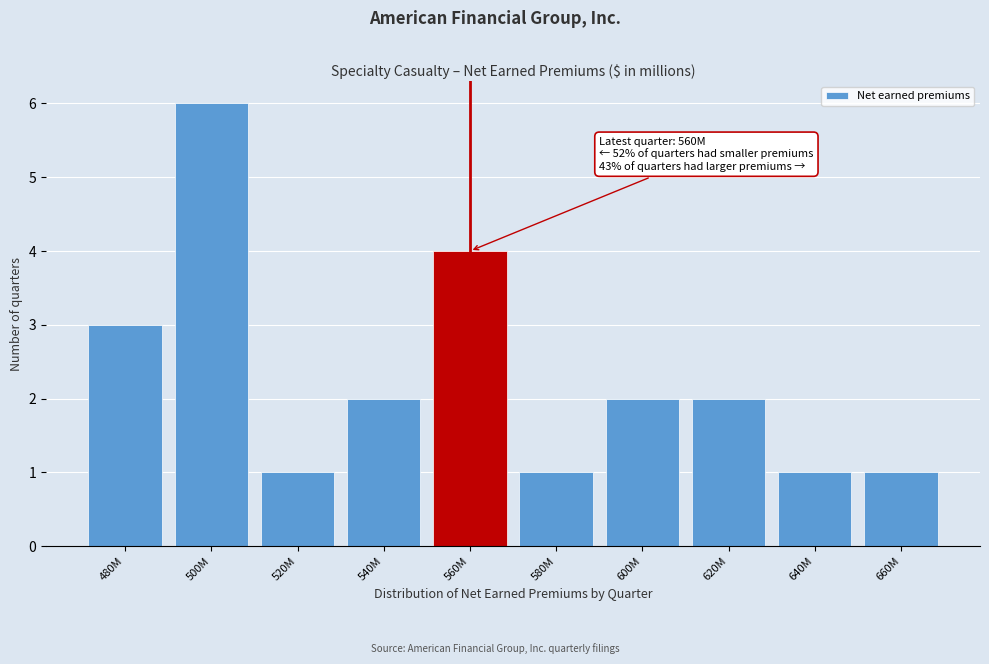

Reading left to right, transcribe all the data shown in this chart.

3	6	1	2	4	1	2	2	1	1